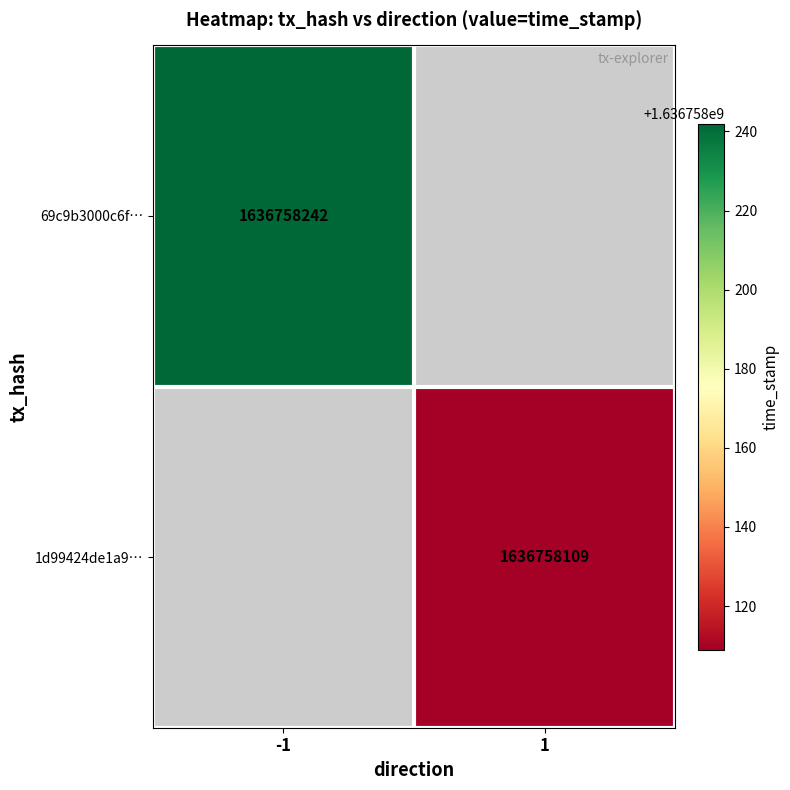

Is it true that 69c9b3000c6fe6624d4f10ea27689c763661c90 equals 1636758242 at time_stamp?

True